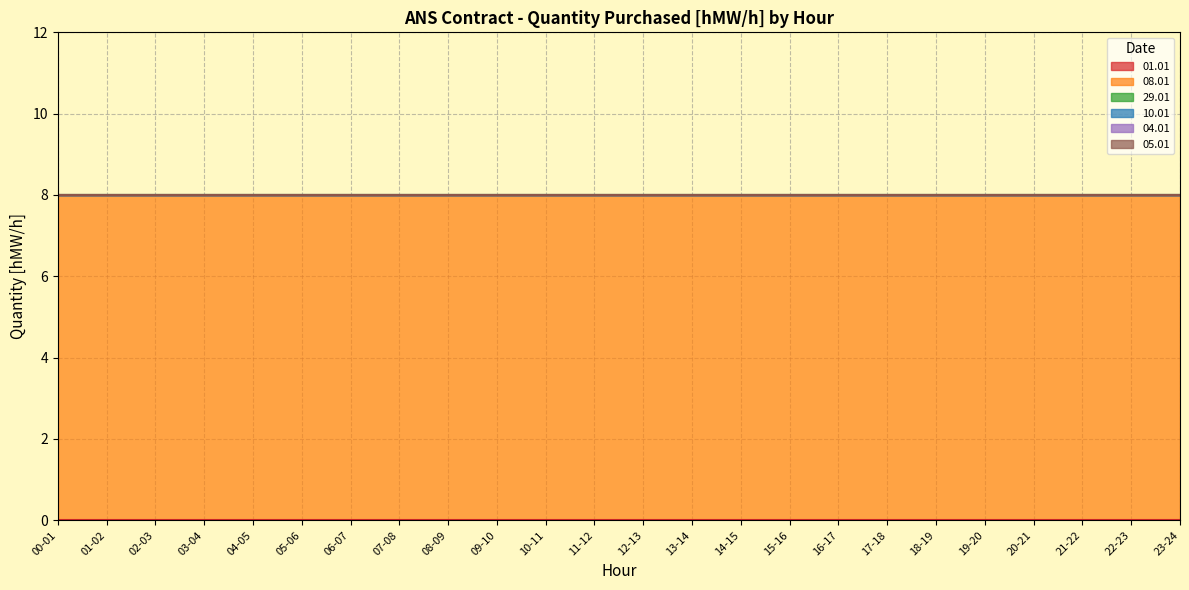

Rank the series at 05-06 from lowest to highest value.

01.01, 29.01, 10.01, 04.01, 05.01, 08.01